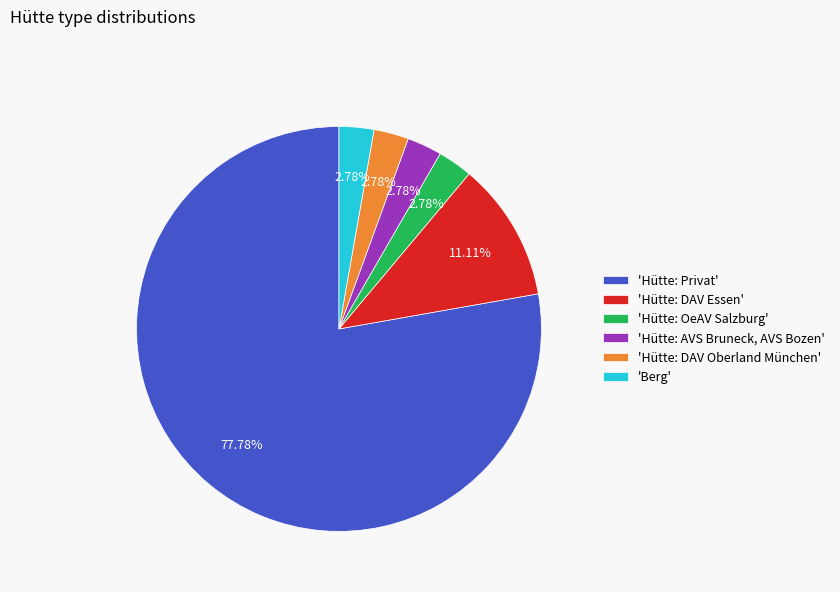

Approximately how many times larger is the value at 'Hütte: Privat' compared to 'Berg'?

28.0